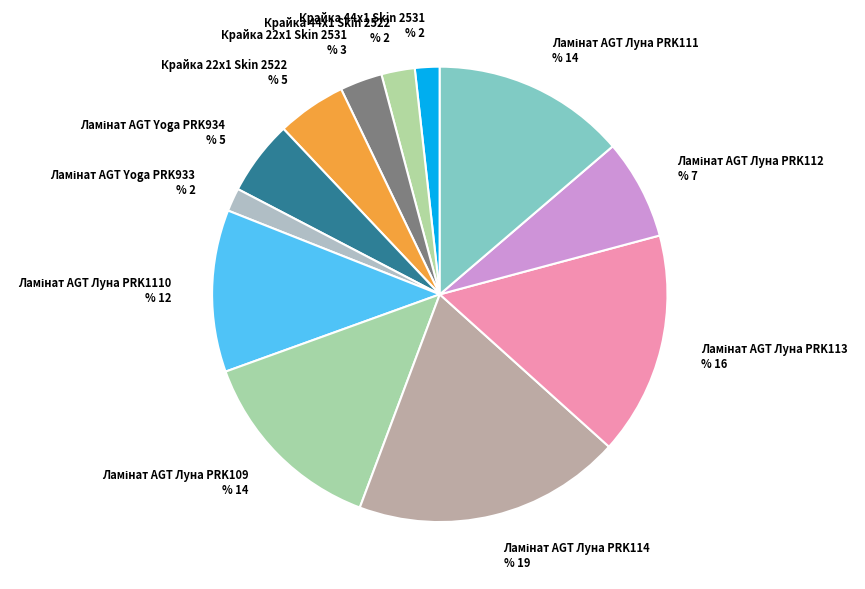

To the nearest percent, what is the combined percentage of Ламінат AGT Луна PRK109 and Крайка 22x1 Skin 2522?

19%